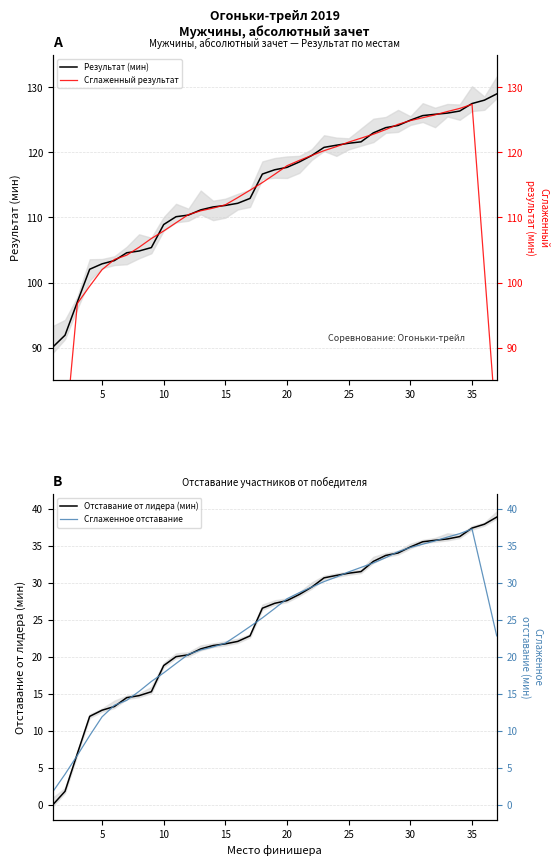

What is the average value of the Сглаженный результат series?

111.3